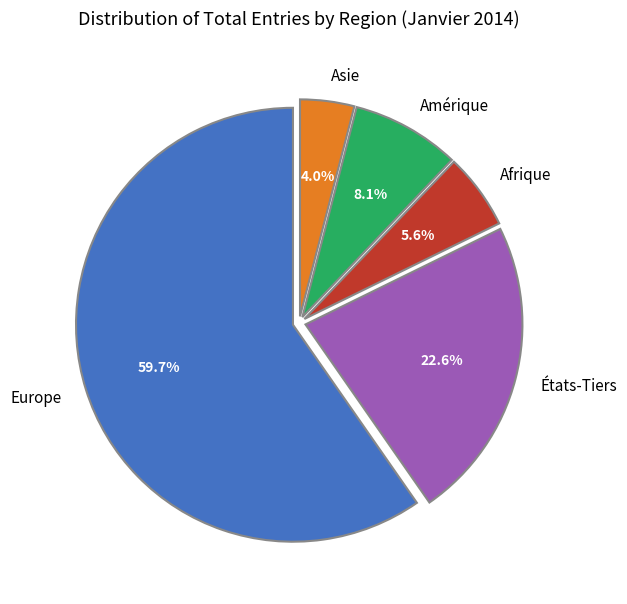

The Afrique slice represents 6% of the pie. True or false?

True